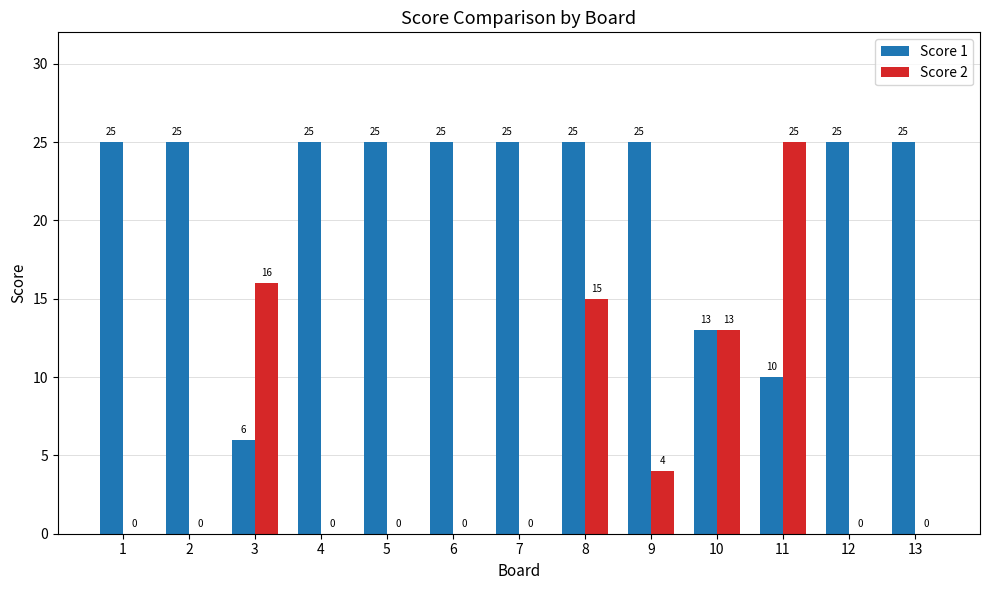

What is the sum of the Score 2 values at 12 and 3?

16